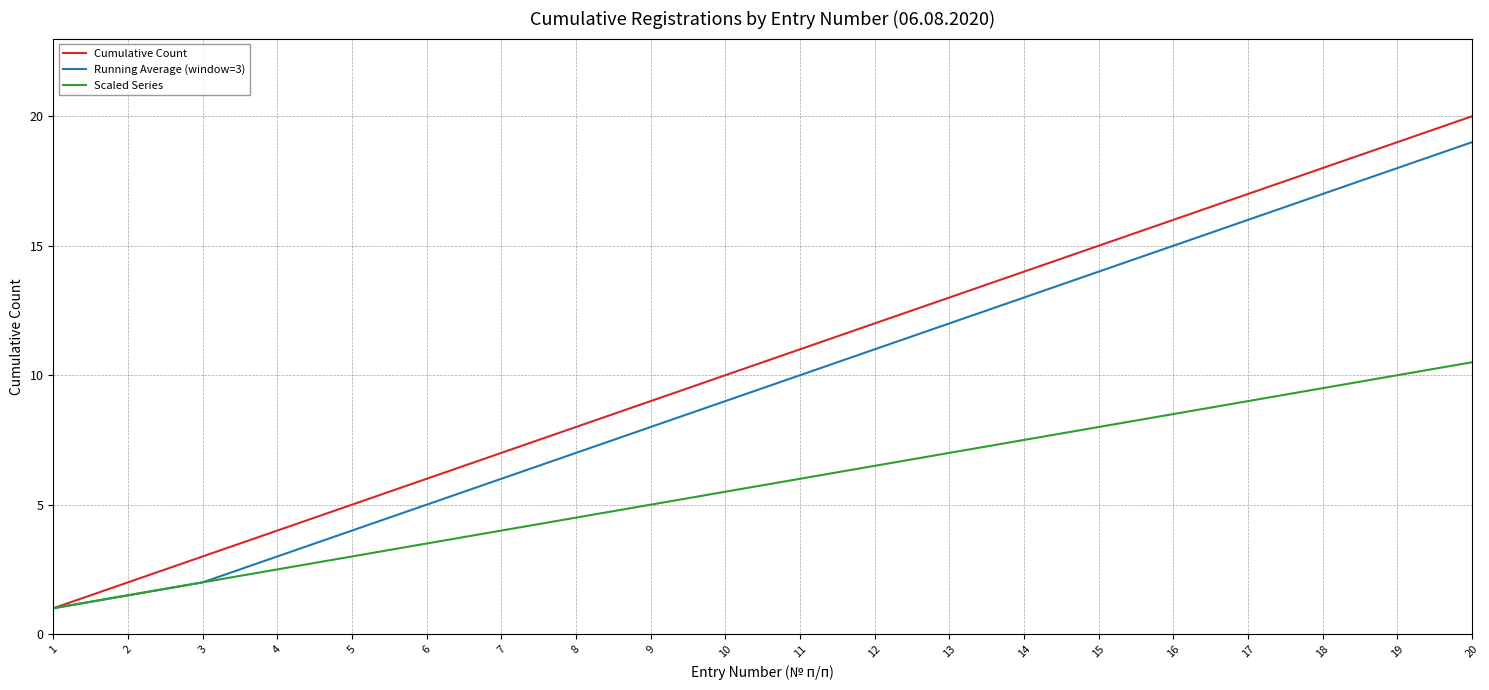

What is the smallest value displayed?

1.0